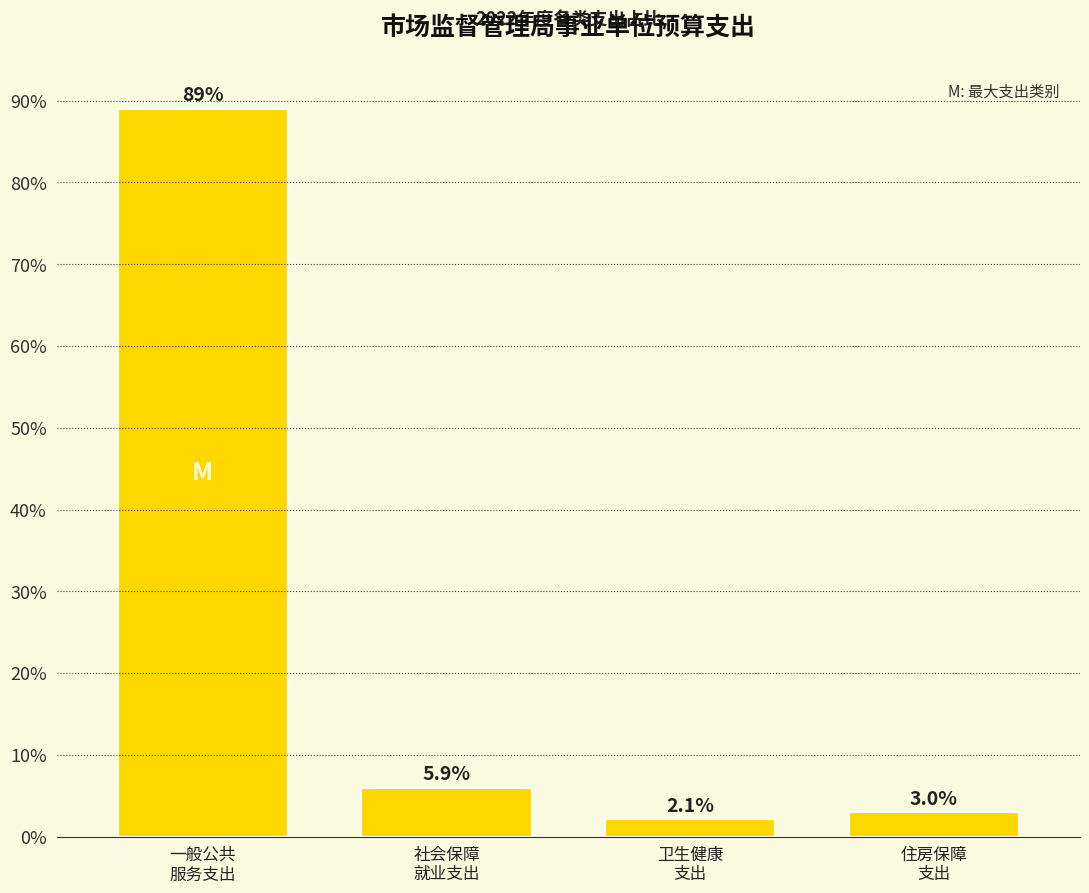

Reading right to left, transcribe all the data shown in this chart.

3.0	2.1	5.9	89.0